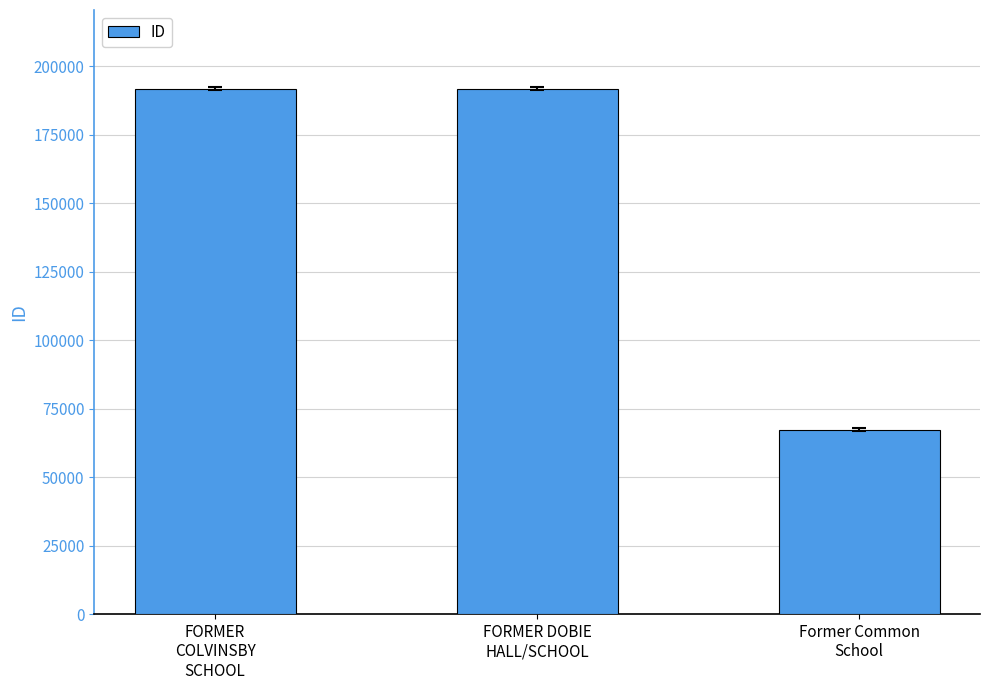

What is the maximum value shown in the chart?

191845